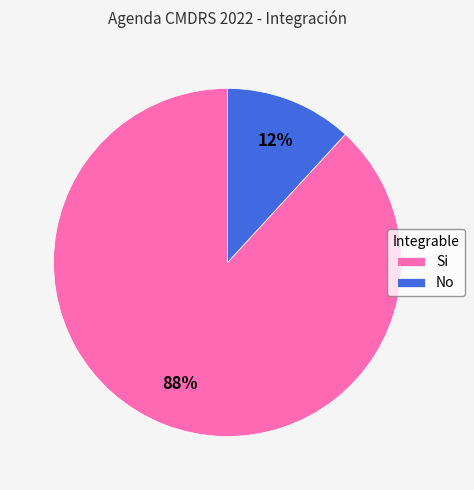

The Si slice represents 88% of the pie. True or false?

True